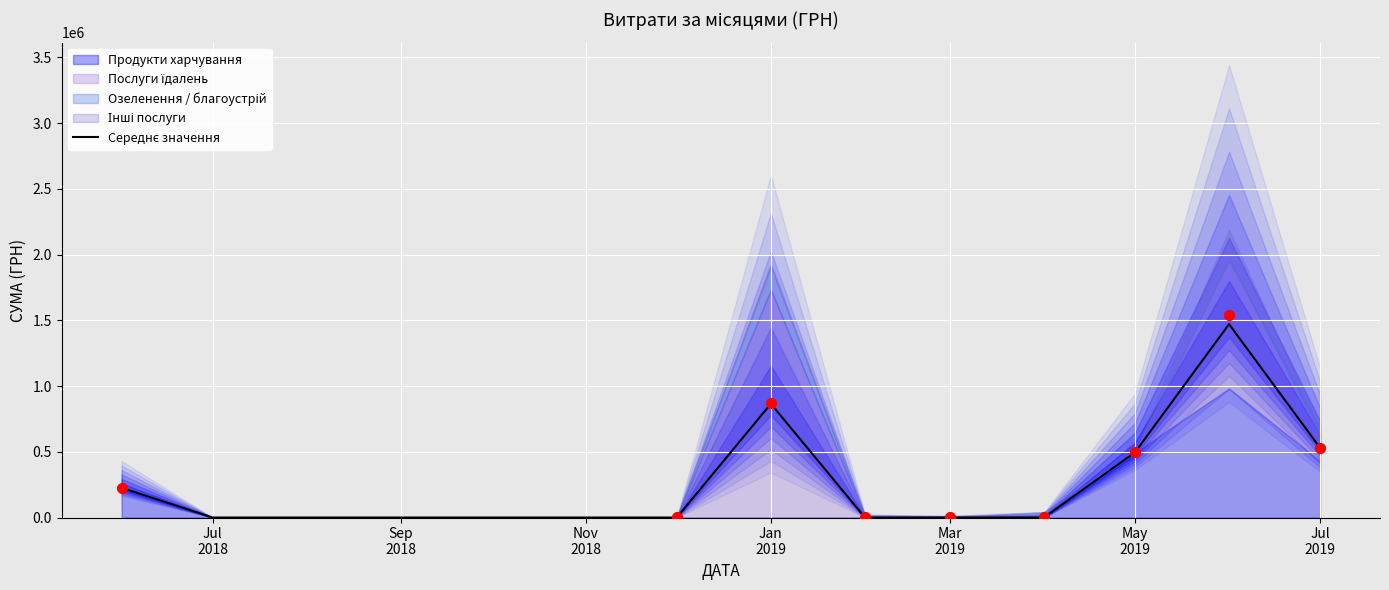

Approximately how many times larger is the value at 11 compared to Jul
2018?

2.2